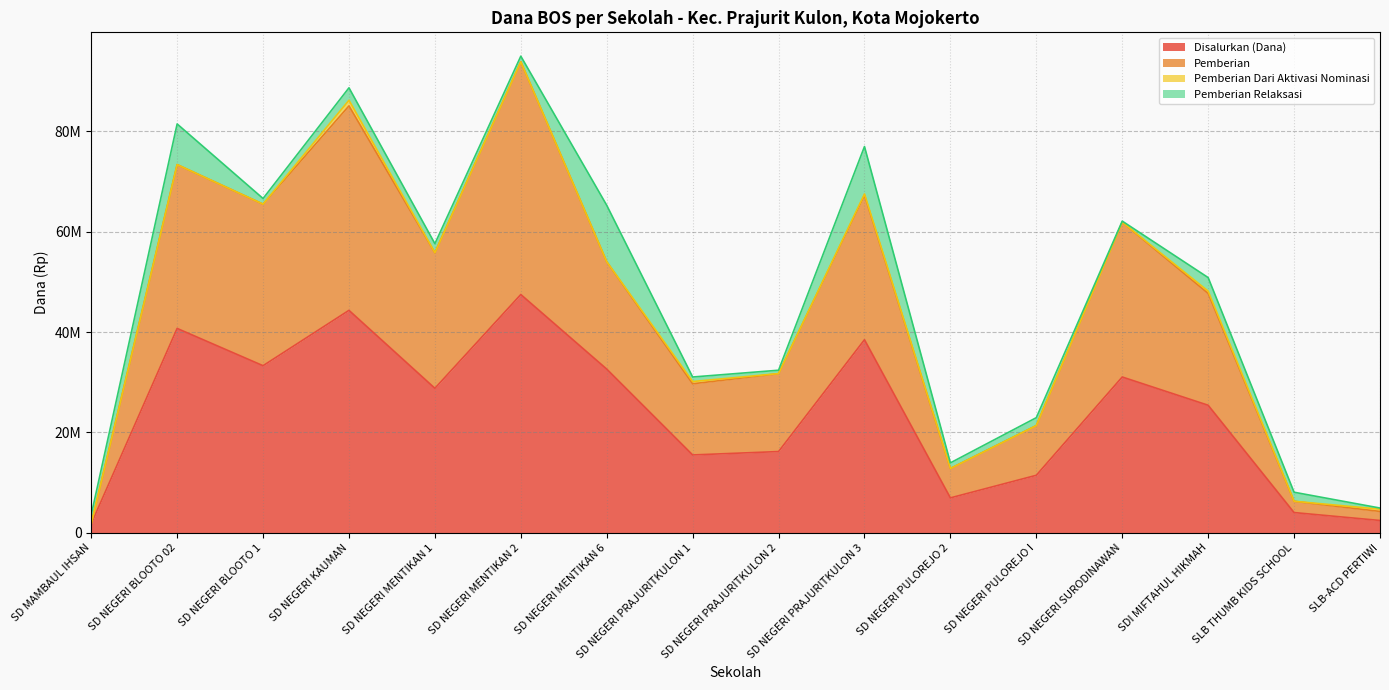

At which label is Pemberian closest to 47812500?

SDI MIFTAHUL HIKMAH